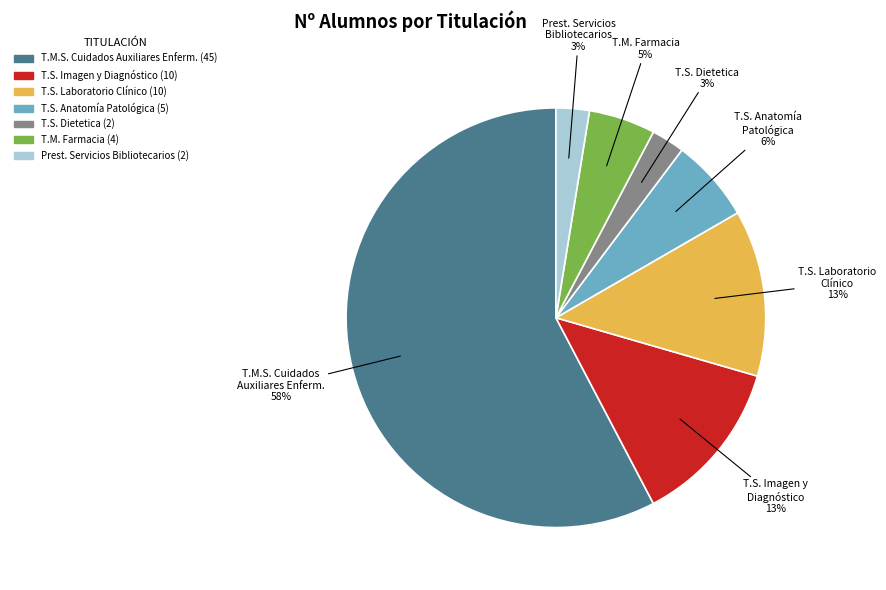

Is there a majority slice in this chart?

Yes